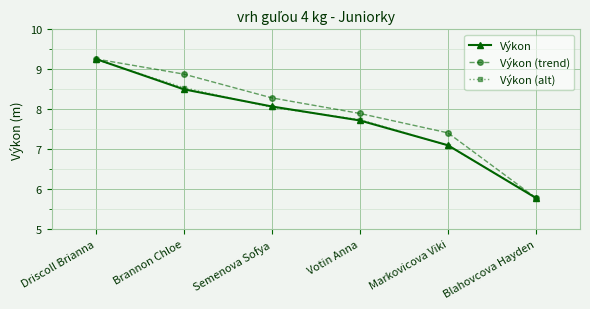

At Brannon Chloe, list the series in order from largest to smallest.

Výkon (trend), Výkon (alt), Výkon